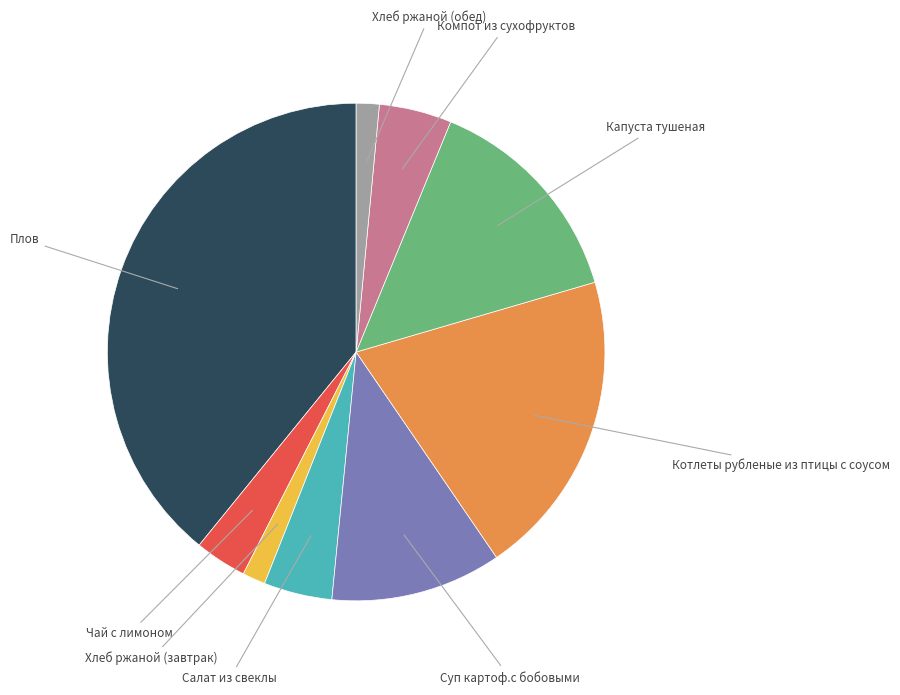

Is there any slice that represents more than half of the pie?

No